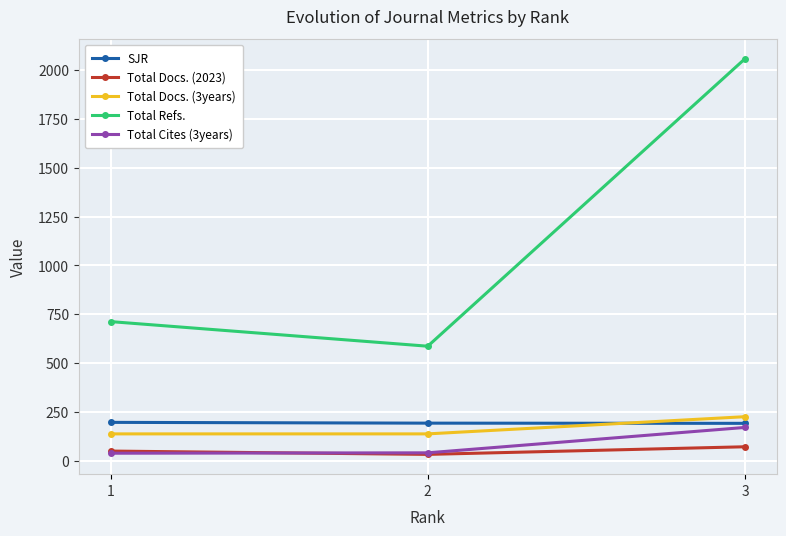

Read the Total Refs. value at 1.

712